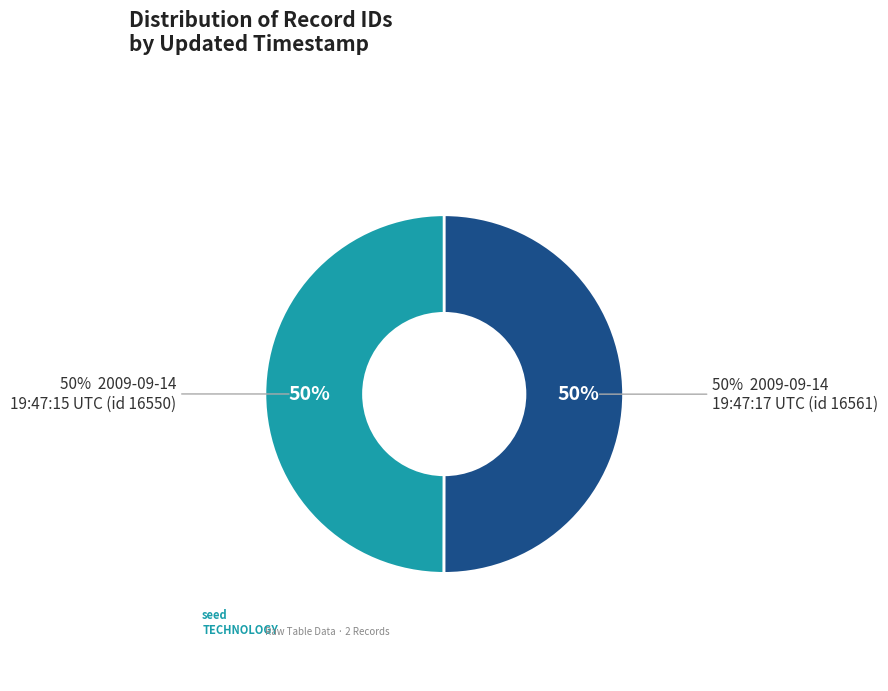

How many segments does this pie chart have?

2